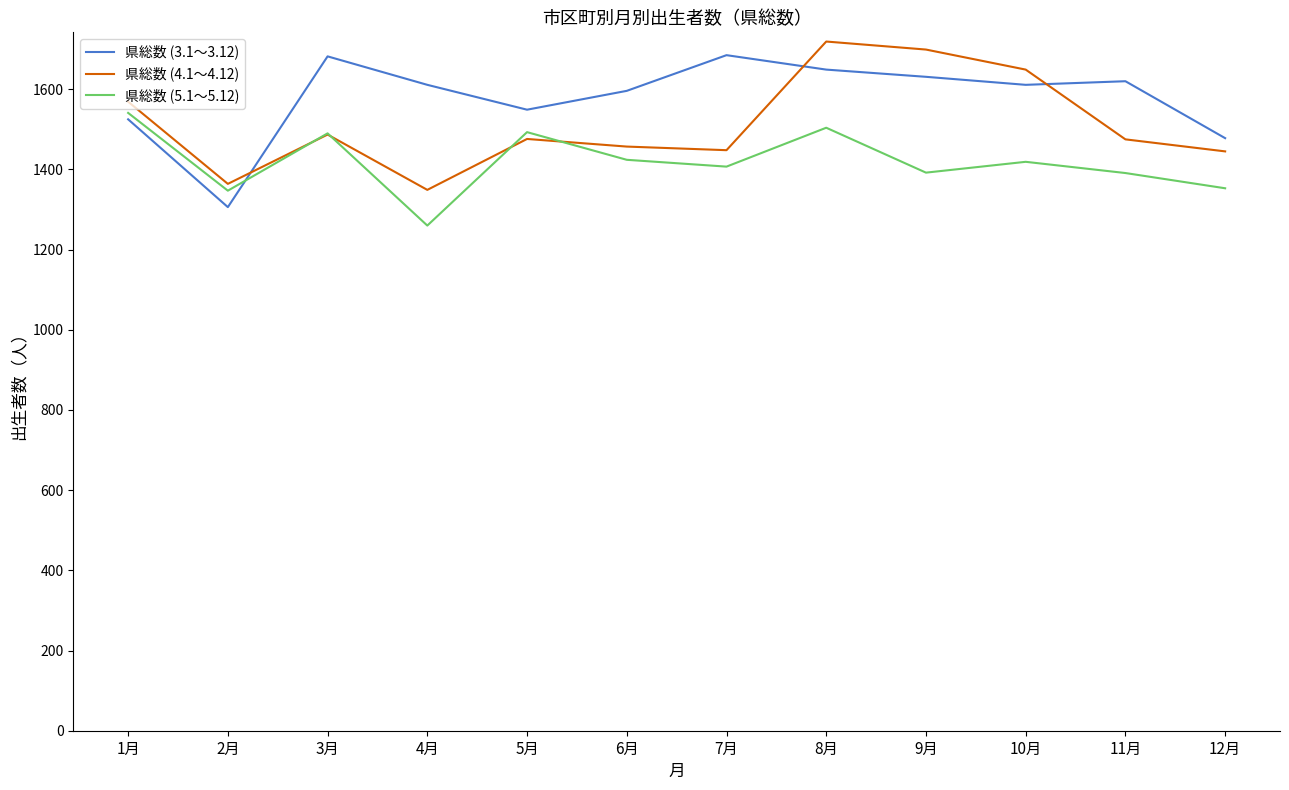

Which series ends up on top after the final intersection of 県総数 (5.1～5.12) and 県総数 (3.1～3.12)?

県総数 (3.1～3.12)